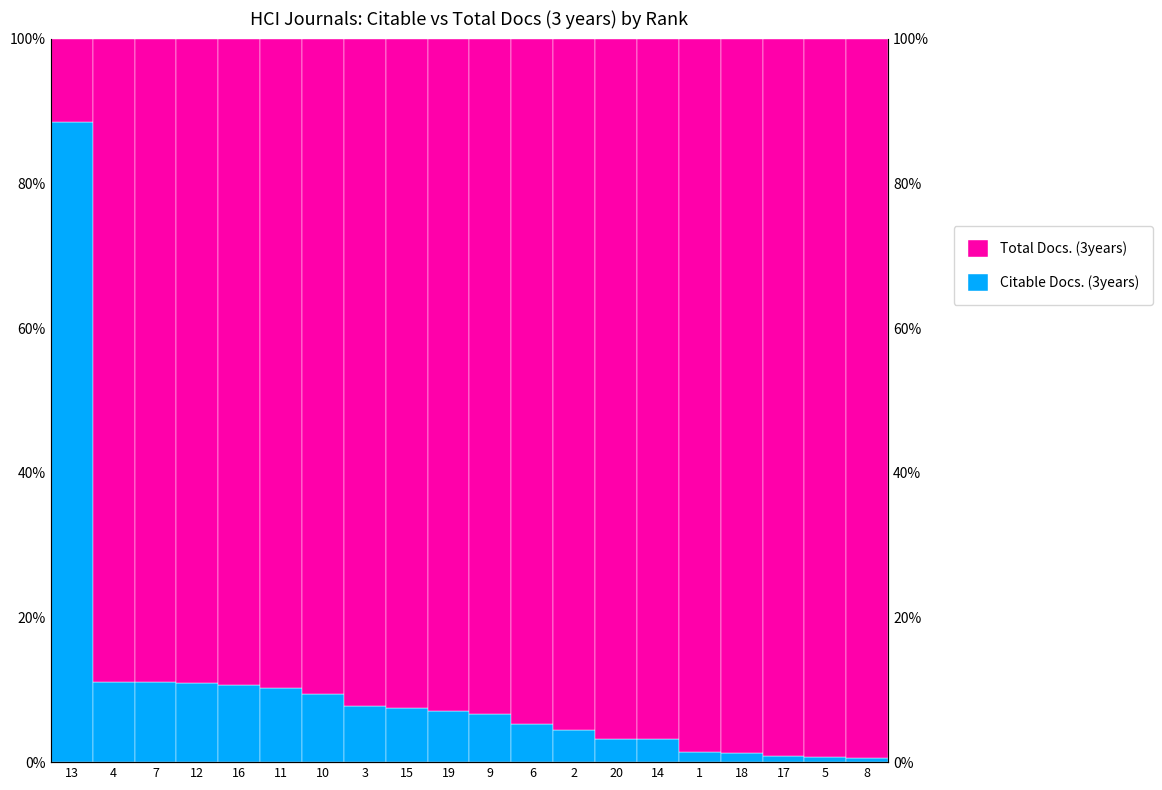

What is the total value across all series at 15?

100.0